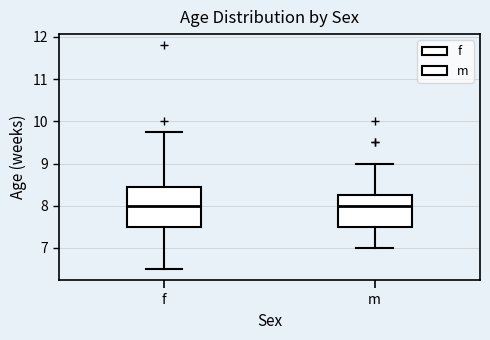

Reading left to right, read every box against the y-axis: the position of its median line, the range the box covers, and the ends of its whiskers. The values are not printed on the chart, so give them approximately, as read against the axis.

f: median 8.0, box 7.5 to 8.4, whiskers 6.5 to 9.8
m: median 8.0, box 7.5 to 8.3, whiskers 7.0 to 9.0